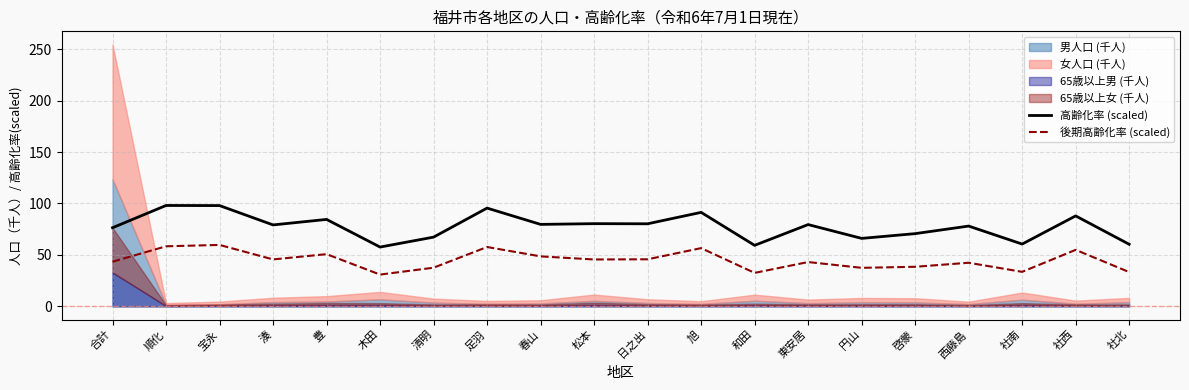

Is it true that 後期高齢化率 (scaled) equals 43.4 at 合計?

True